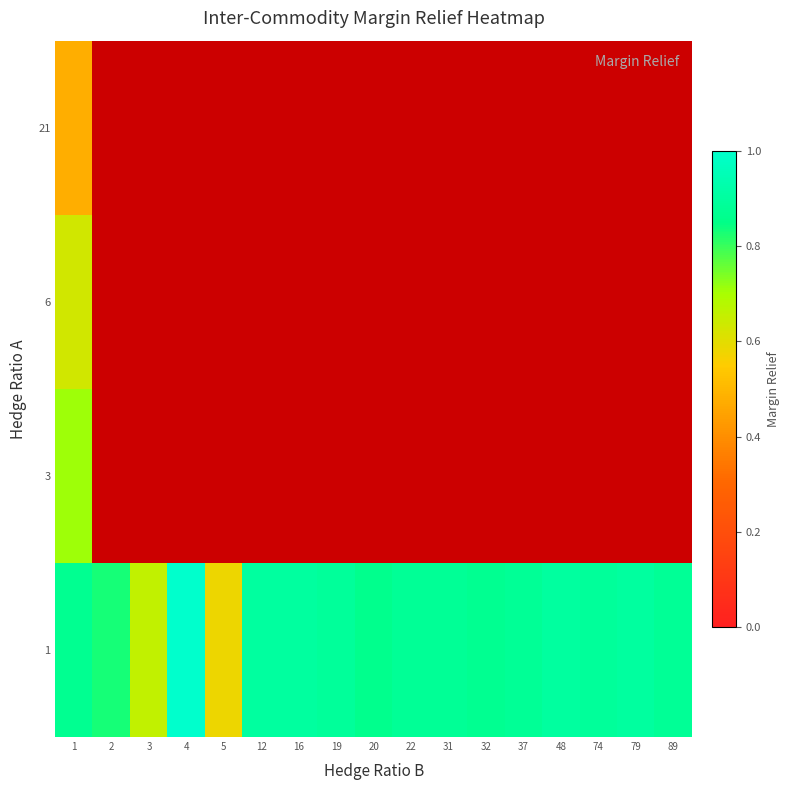

At how many categories does at least one series exceed 0?

17